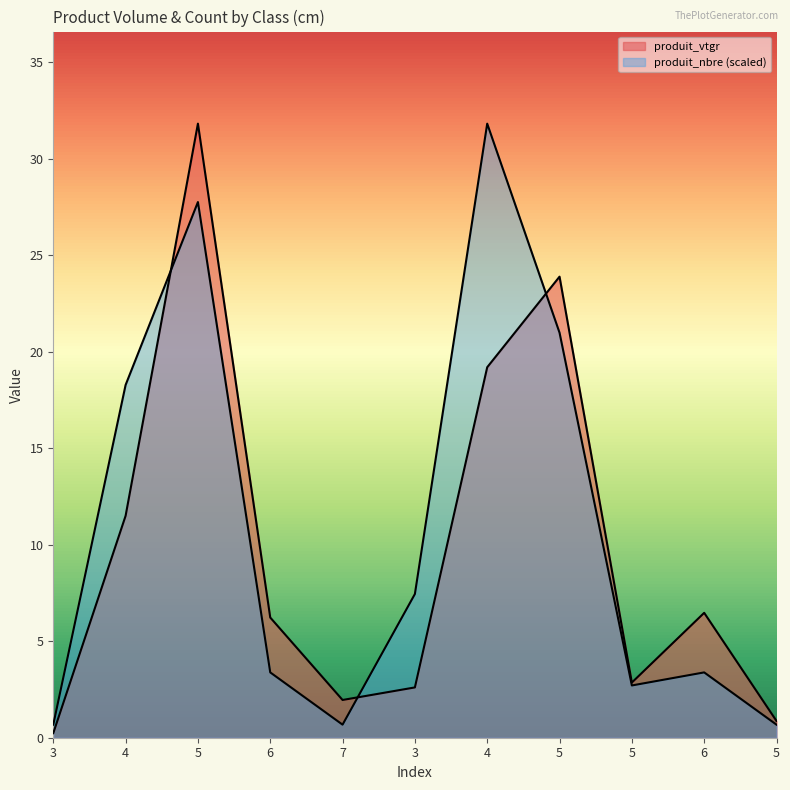

Between 3 and 5, which is larger?

5